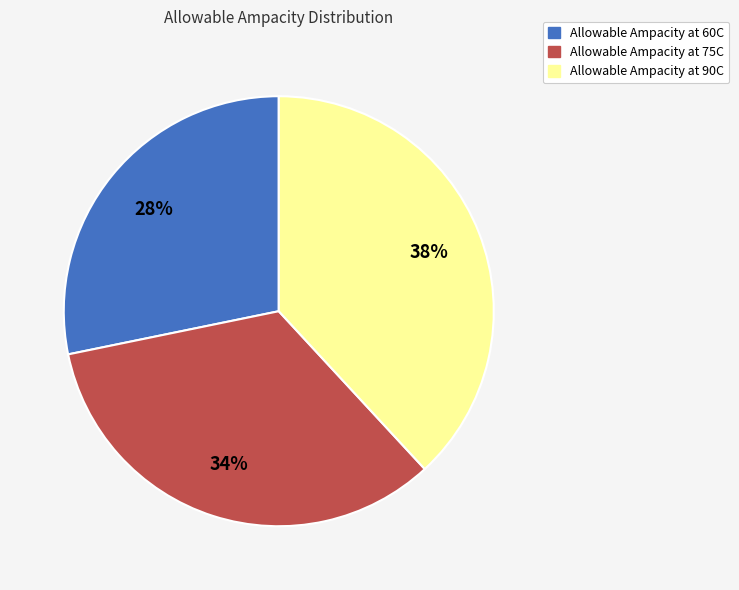

Count the number of slices in the pie.

3